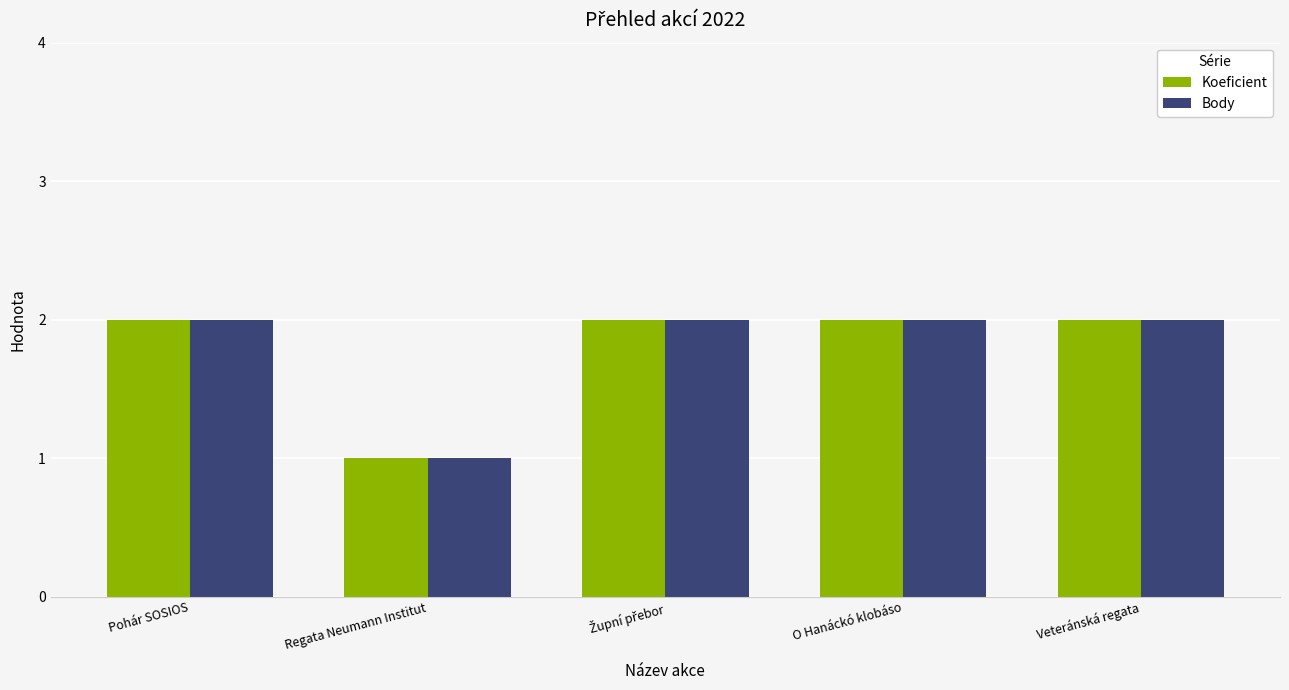

What is the total value across all series at Veteránská regata?

4